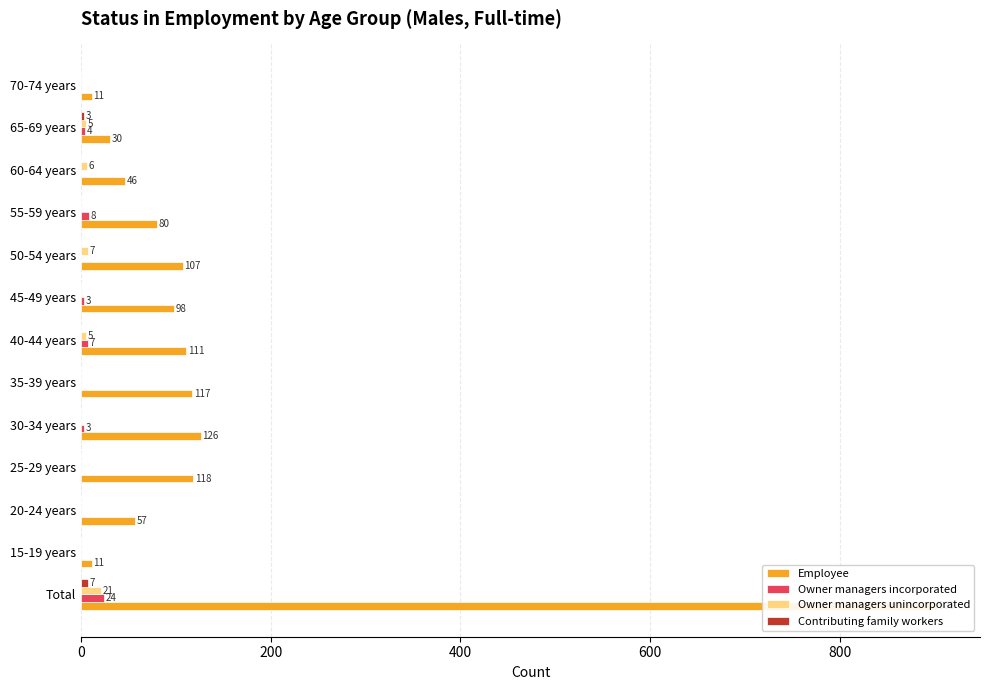

At how many categories does at least one series exceed 731?

1